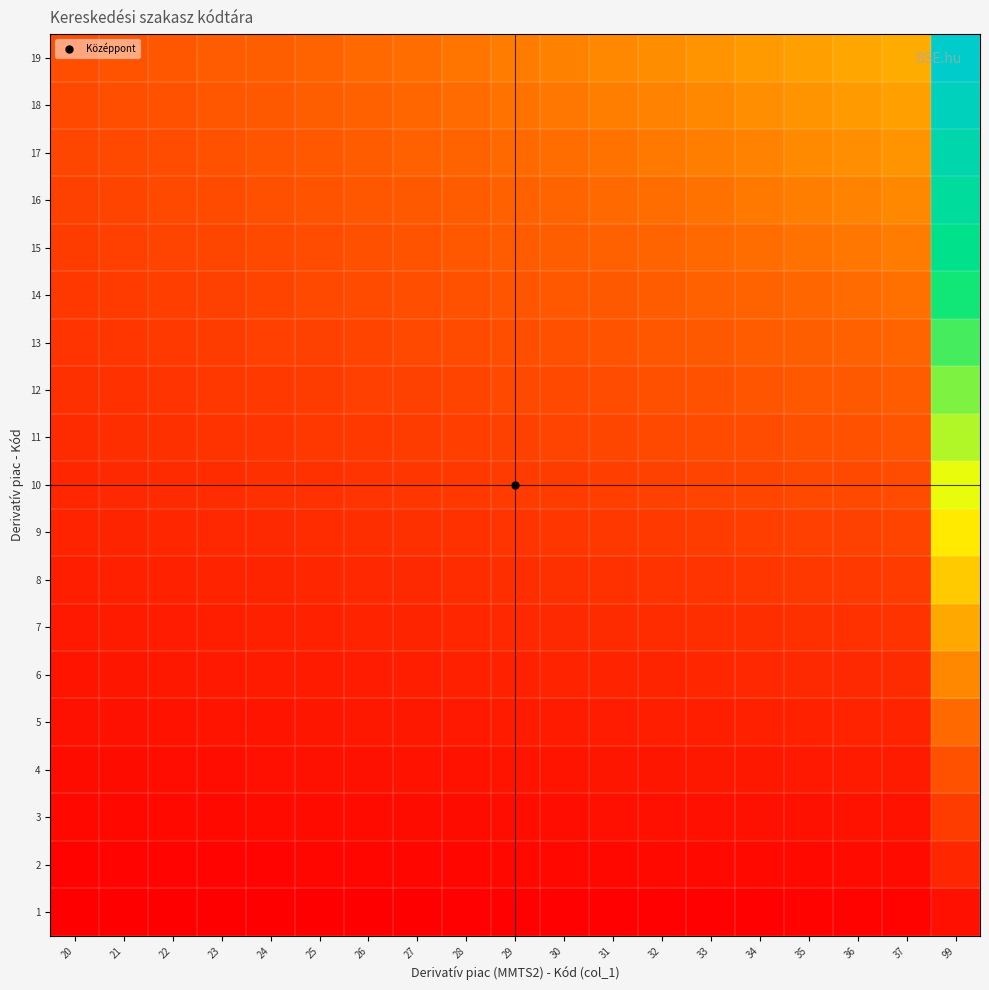

Reading right to left, what are all the values shown in this chart?

1: 99=0.0	37=0.0	36=0.0	35=0.0	34=0.0	33=0.0	32=0.0	31=0.0	30=0.0	29=0.0	28=0.0	27=0.0	26=0.0	25=0.0	24=0.0	23=0.0	22=0.0	21=0.0	20=0.0
2: 99=0.1	37=0.0	36=0.0	35=0.0	34=0.0	33=0.0	32=0.0	31=0.0	30=0.0	29=0.0	28=0.0	27=0.0	26=0.0	25=0.0	24=0.0	23=0.0	22=0.0	21=0.0	20=0.0
3: 99=0.1	37=0.0	36=0.0	35=0.0	34=0.0	33=0.0	32=0.0	31=0.0	30=0.0	29=0.0	28=0.0	27=0.0	26=0.0	25=0.0	24=0.0	23=0.0	22=0.0	21=0.0	20=0.0
4: 99=0.2	37=0.1	36=0.1	35=0.1	34=0.1	33=0.1	32=0.1	31=0.1	30=0.1	29=0.1	28=0.0	27=0.0	26=0.0	25=0.0	24=0.0	23=0.0	22=0.0	21=0.0	20=0.0
5: 99=0.3	37=0.1	36=0.1	35=0.1	34=0.1	33=0.1	32=0.1	31=0.1	30=0.1	29=0.1	28=0.1	27=0.1	26=0.1	25=0.1	24=0.1	23=0.1	22=0.0	21=0.0	20=0.0
6: 99=0.3	37=0.1	36=0.1	35=0.1	34=0.1	33=0.1	32=0.1	31=0.1	30=0.1	29=0.1	28=0.1	27=0.1	26=0.1	25=0.1	24=0.1	23=0.1	22=0.1	21=0.1	20=0.1
7: 99=0.4	37=0.1	36=0.1	35=0.1	34=0.1	33=0.1	32=0.1	31=0.1	30=0.1	29=0.1	28=0.1	27=0.1	26=0.1	25=0.1	24=0.1	23=0.1	22=0.1	21=0.1	20=0.1
8: 99=0.4	37=0.1	36=0.1	35=0.1	34=0.1	33=0.1	32=0.1	31=0.1	30=0.1	29=0.1	28=0.1	27=0.1	26=0.1	25=0.1	24=0.1	23=0.1	22=0.1	21=0.1	20=0.1
9: 99=0.5	37=0.2	36=0.2	35=0.2	34=0.2	33=0.1	32=0.1	31=0.1	30=0.1	29=0.1	28=0.1	27=0.1	26=0.1	25=0.1	24=0.1	23=0.1	22=0.1	21=0.1	20=0.1
10: 99=0.5	37=0.2	36=0.2	35=0.2	34=0.2	33=0.2	32=0.2	31=0.2	30=0.2	29=0.1	28=0.1	27=0.1	26=0.1	25=0.1	24=0.1	23=0.1	22=0.1	21=0.1	20=0.1
11: 99=0.6	37=0.2	36=0.2	35=0.2	34=0.2	33=0.2	32=0.2	31=0.2	30=0.2	29=0.2	28=0.2	27=0.1	26=0.1	25=0.1	24=0.1	23=0.1	22=0.1	21=0.1	20=0.1
12: 99=0.6	37=0.2	36=0.2	35=0.2	34=0.2	33=0.2	32=0.2	31=0.2	30=0.2	29=0.2	28=0.2	27=0.2	26=0.2	25=0.2	24=0.1	23=0.1	22=0.1	21=0.1	20=0.1
13: 99=0.7	37=0.2	36=0.2	35=0.2	34=0.2	33=0.2	32=0.2	31=0.2	30=0.2	29=0.2	28=0.2	27=0.2	26=0.2	25=0.2	24=0.2	23=0.1	22=0.1	21=0.1	20=0.1
14: 99=0.7	37=0.3	36=0.3	35=0.3	34=0.2	33=0.2	32=0.2	31=0.2	30=0.2	29=0.2	28=0.2	27=0.2	26=0.2	25=0.2	24=0.2	23=0.2	22=0.2	21=0.1	20=0.1
15: 99=0.8	37=0.3	36=0.3	35=0.3	34=0.3	33=0.3	32=0.2	31=0.2	30=0.2	29=0.2	28=0.2	27=0.2	26=0.2	25=0.2	24=0.2	23=0.2	22=0.2	21=0.2	20=0.2
16: 99=0.8	37=0.3	36=0.3	35=0.3	34=0.3	33=0.3	32=0.3	31=0.3	30=0.2	29=0.2	28=0.2	27=0.2	26=0.2	25=0.2	24=0.2	23=0.2	22=0.2	21=0.2	20=0.2
17: 99=0.9	37=0.3	36=0.3	35=0.3	34=0.3	33=0.3	32=0.3	31=0.3	30=0.3	29=0.3	28=0.2	27=0.2	26=0.2	25=0.2	24=0.2	23=0.2	22=0.2	21=0.2	20=0.2
18: 99=0.9	37=0.3	36=0.3	35=0.3	34=0.3	33=0.3	32=0.3	31=0.3	30=0.3	29=0.3	28=0.3	27=0.3	26=0.2	25=0.2	24=0.2	23=0.2	22=0.2	21=0.2	20=0.2
19: 99=1.0	37=0.4	36=0.4	35=0.3	34=0.3	33=0.3	32=0.3	31=0.3	30=0.3	29=0.3	28=0.3	27=0.3	26=0.3	25=0.2	24=0.2	23=0.2	22=0.2	21=0.2	20=0.2